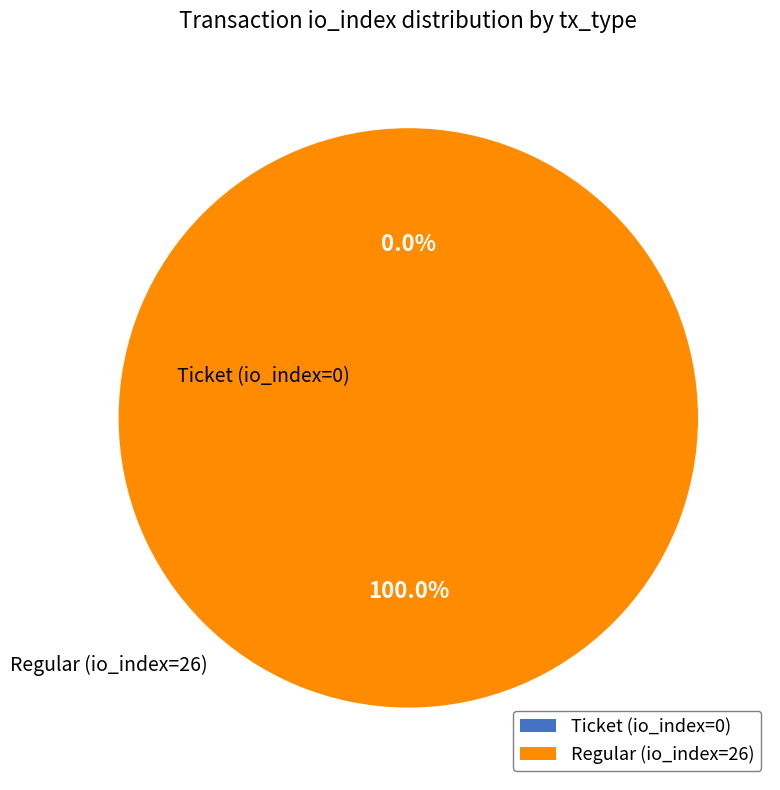

What percentage is NOT represented by Ticket (io_index=0)?

100.0%